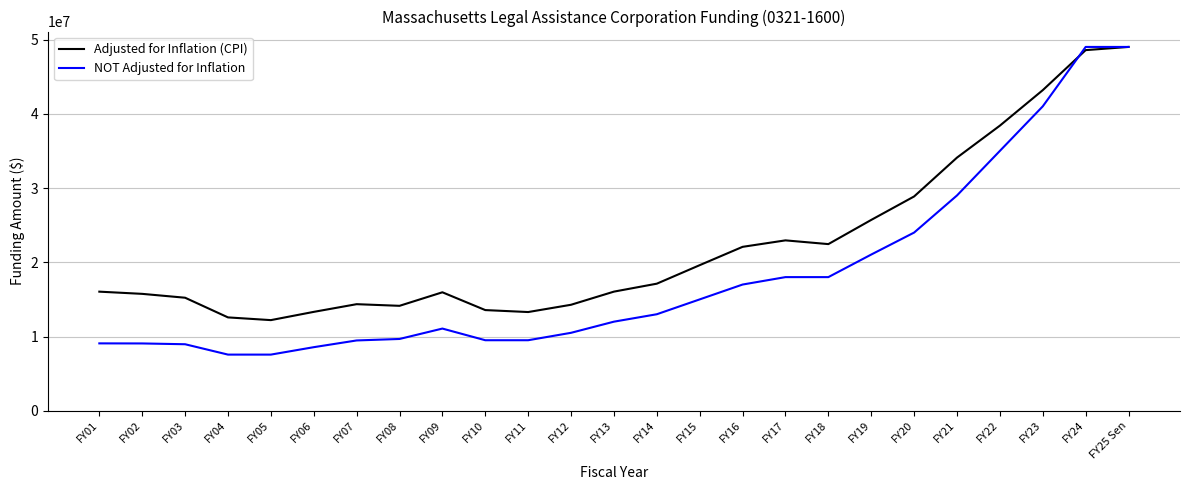

Rank the series by their average value, from lowest to highest.

NOT Adjusted for Inflation, Adjusted for Inflation (CPI)